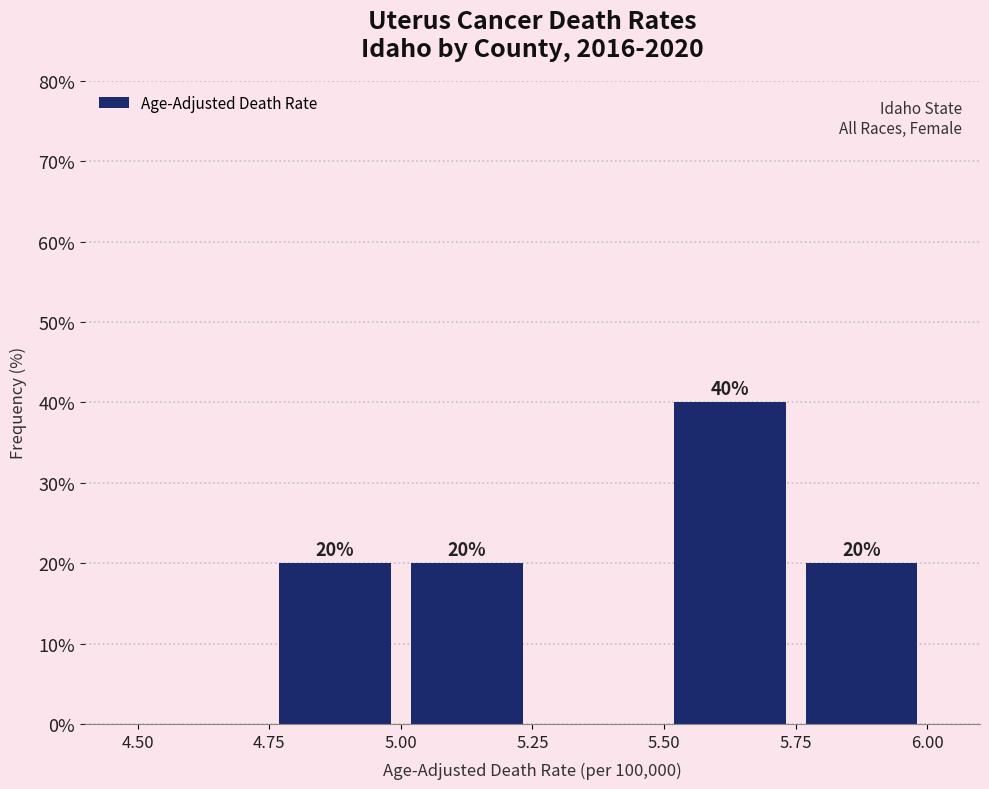

Which range on the x-axis has the tallest bar?

5.50 to 5.75